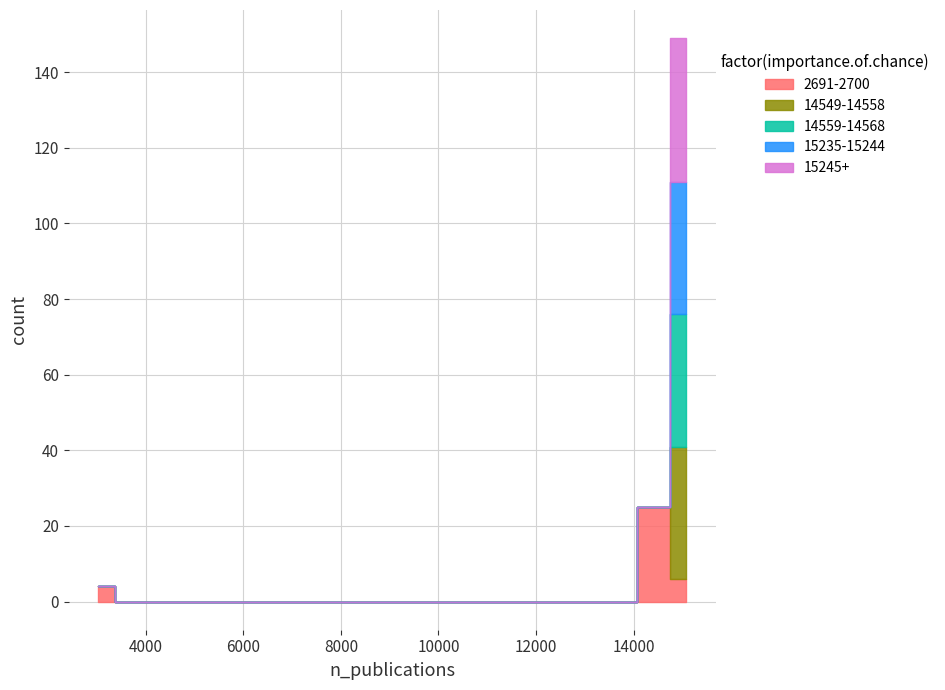

True or false: 15245+ and 15235-15244 cross at least once.

False